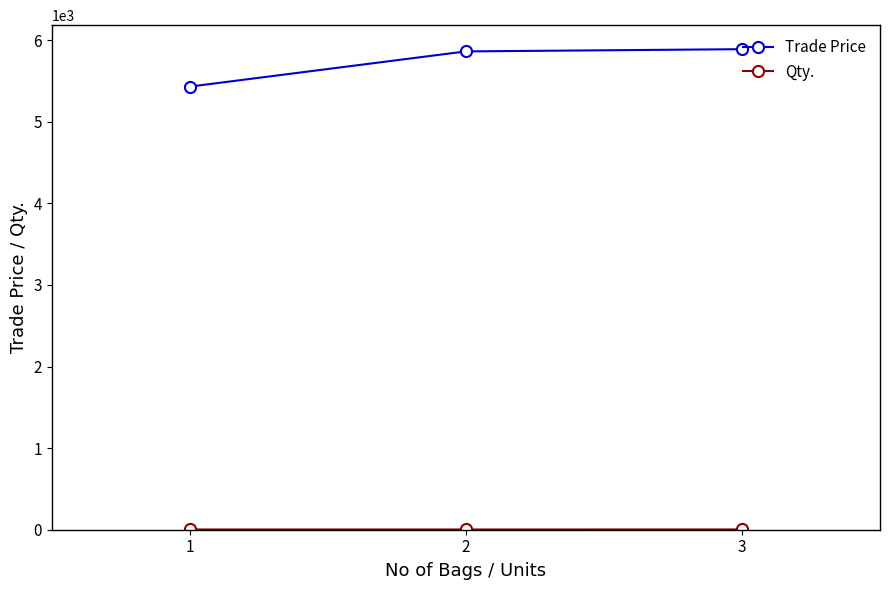

How many distinct data groups are displayed?

2